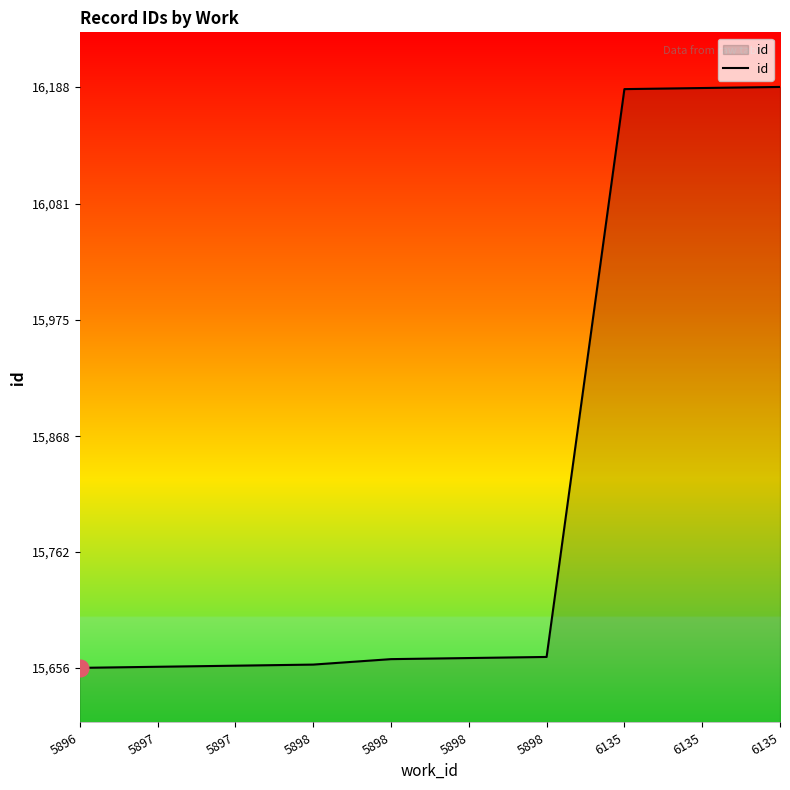

The value at 6135 is 24882. True or false?

False